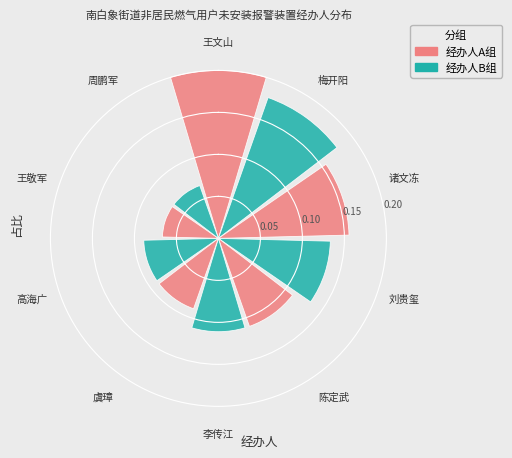

The 周鹏军 slice represents 6% of the pie. True or false?

True